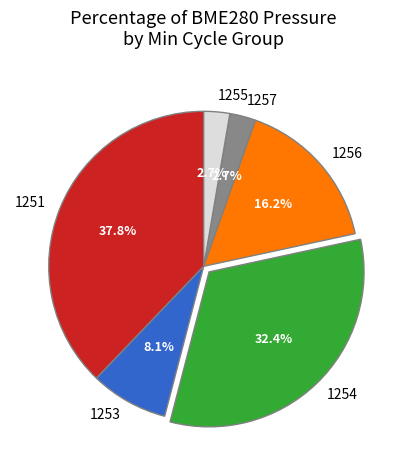

What is the total percentage of 1254 and 1251?

70.3%